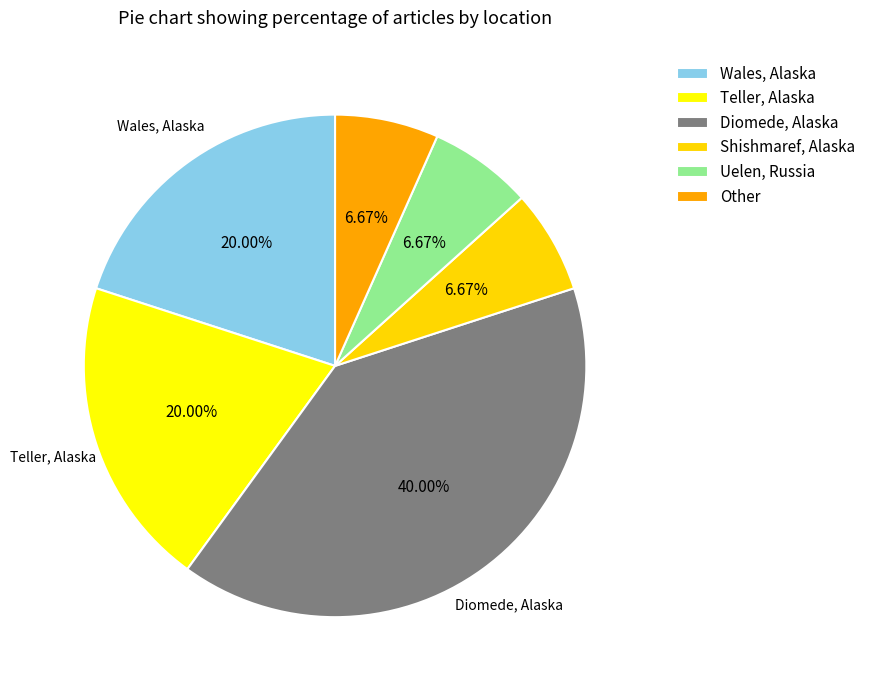

To the nearest percent, what is the combined percentage of Shishmaref, Alaska and Wales, Alaska?

27%